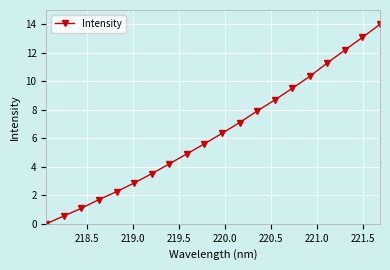

What is the maximum value shown in the chart?

14.0